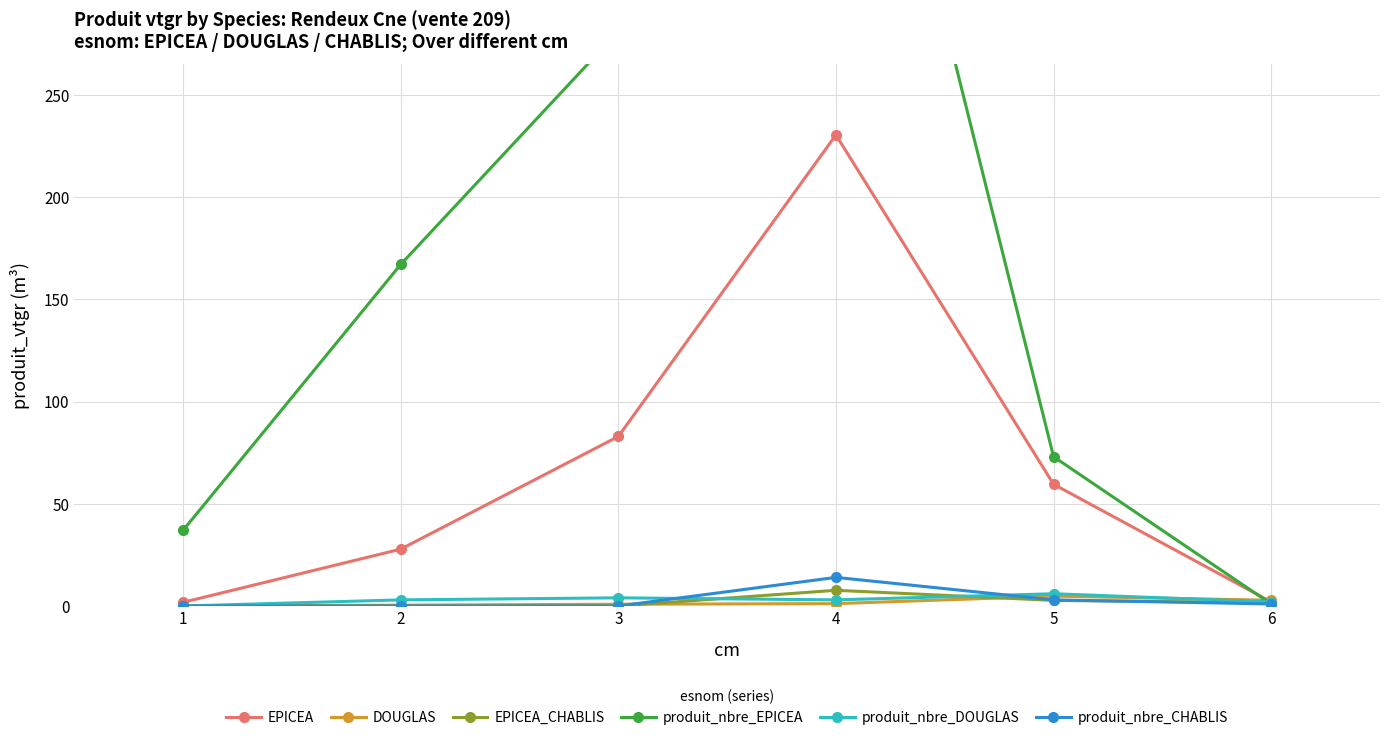

Which series has the largest range (max minus min)?

produit_nbre_EPICEA